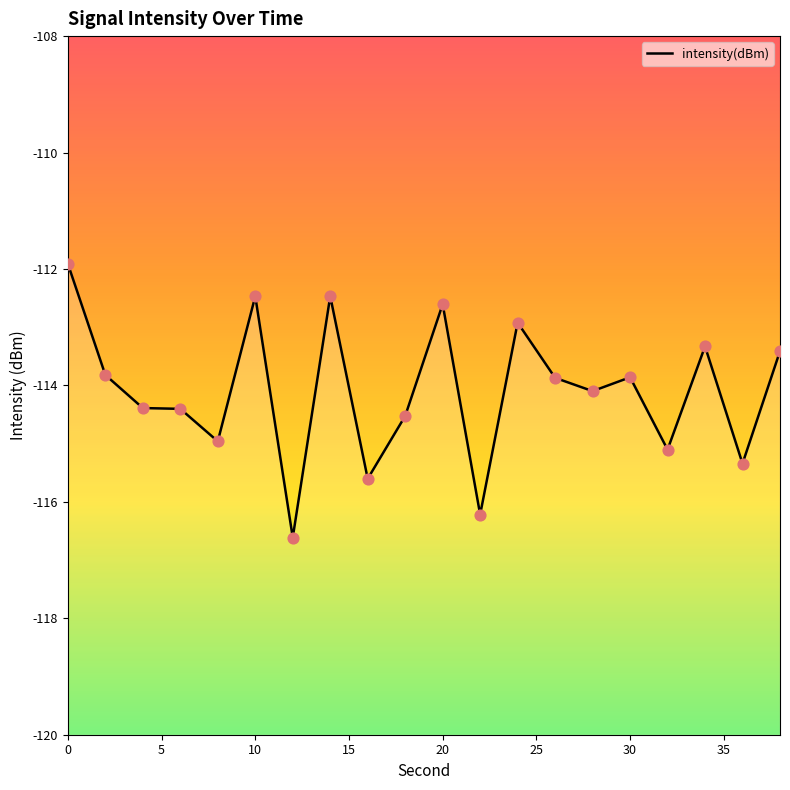

Which has a higher value, 40 or 25?

25